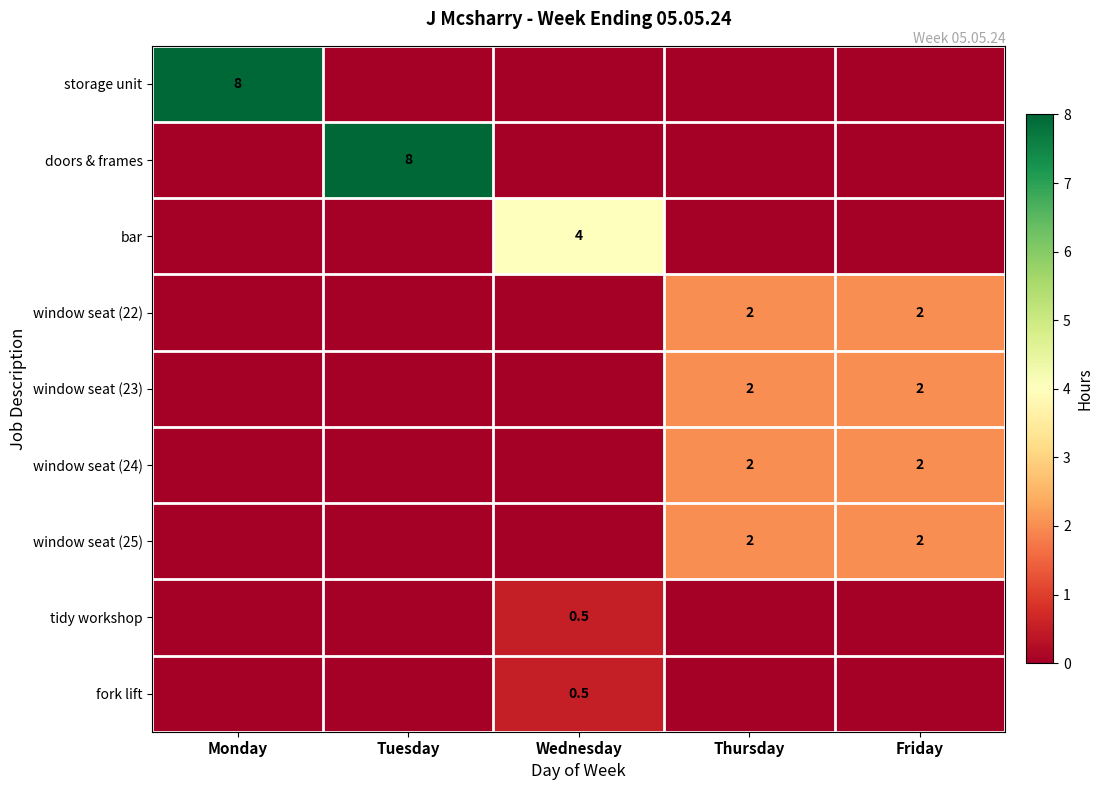

True or false: window seat (22) has a value of 0.6 at Thursday.

False